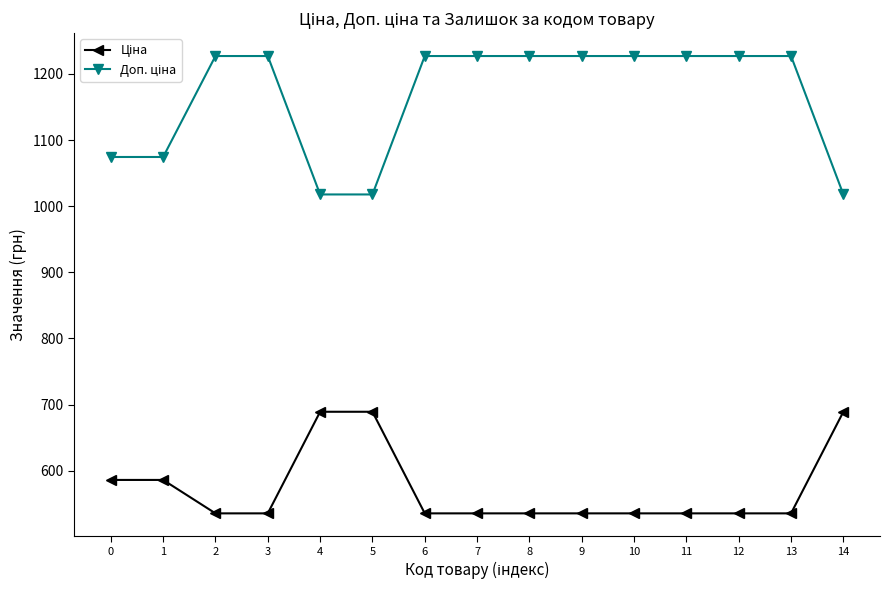

What is the maximum value shown in the chart?

1227.2